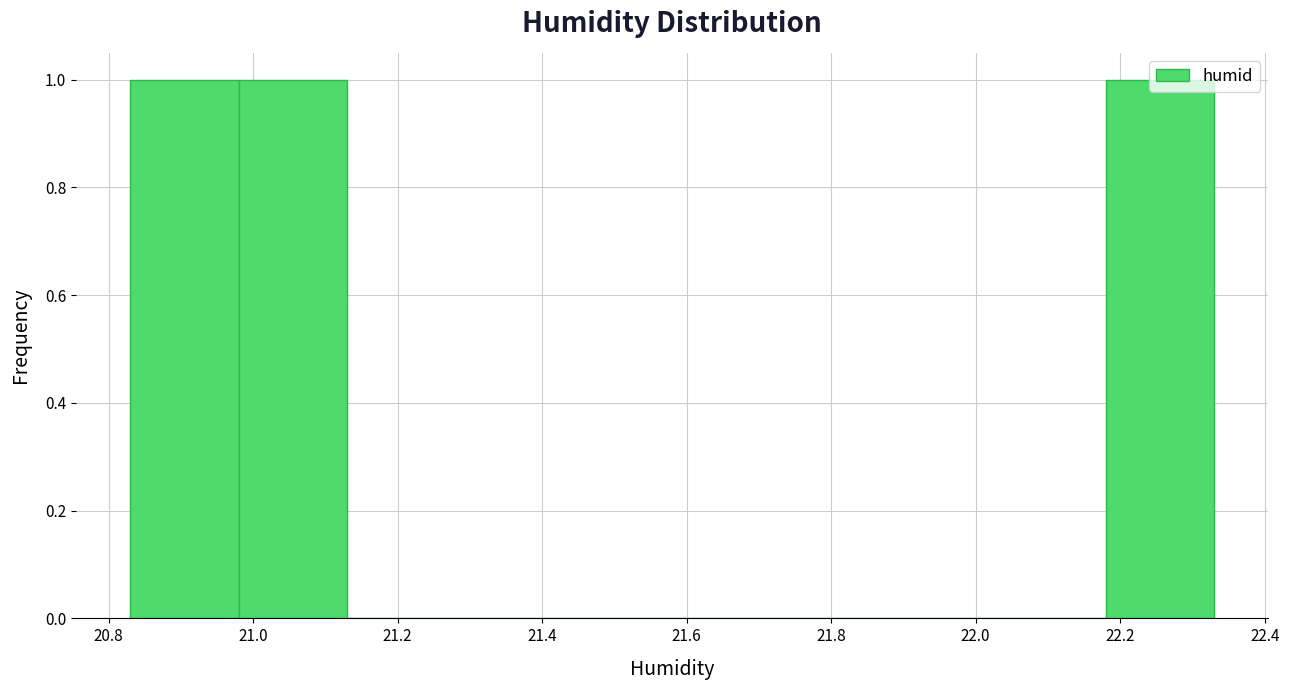

Reading left to right, transcribe this chart: for each bar, give the range it covers on the x-axis and its height. Neither the bar edges nor the heights are printed on the chart, so give them approximately, as read against the axes.

20.83 to 20.98: 1
20.98 to 21.13: 1
21.13 to 21.28: 0
21.28 to 21.43: 0
21.43 to 21.58: 0
21.58 to 21.73: 0
21.73 to 21.88: 0
21.88 to 22.03: 0
22.03 to 22.18: 0
22.18 to 22.33: 1